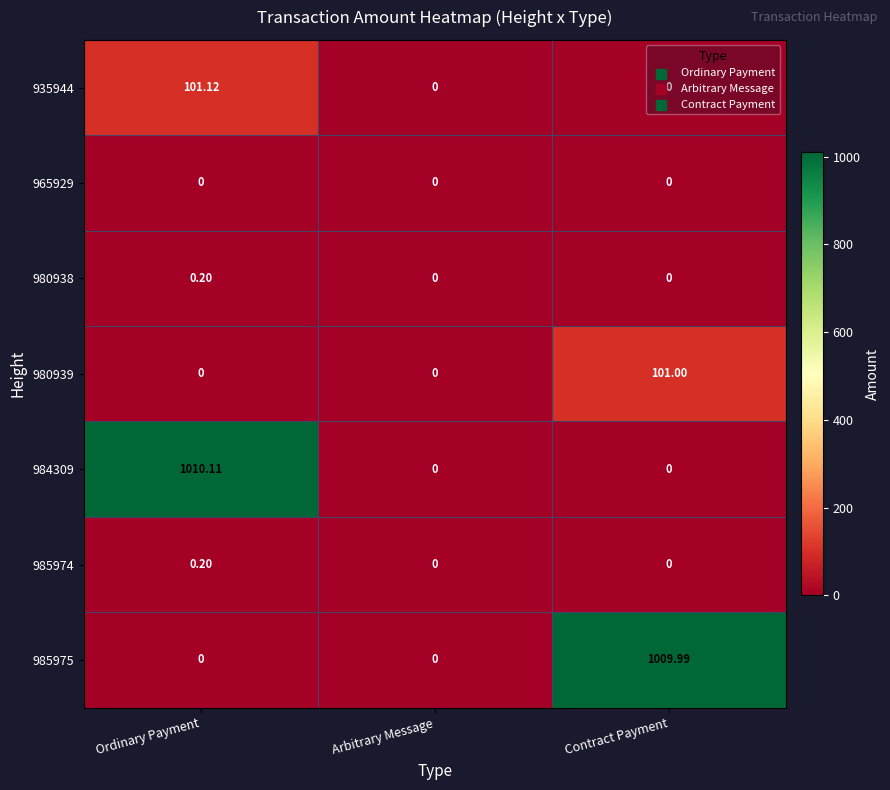

What is the difference between the highest and lowest values at Contract Payment?

1010.0